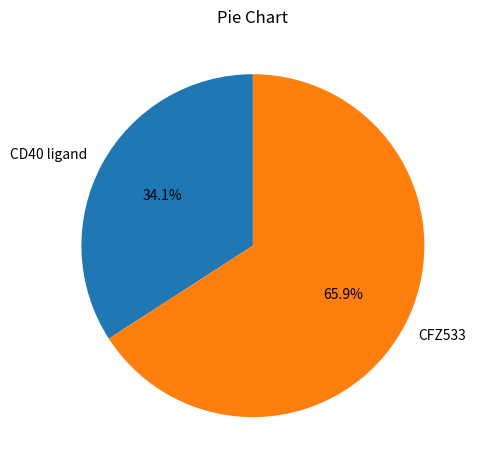

What is the majority slice?

CFZ533